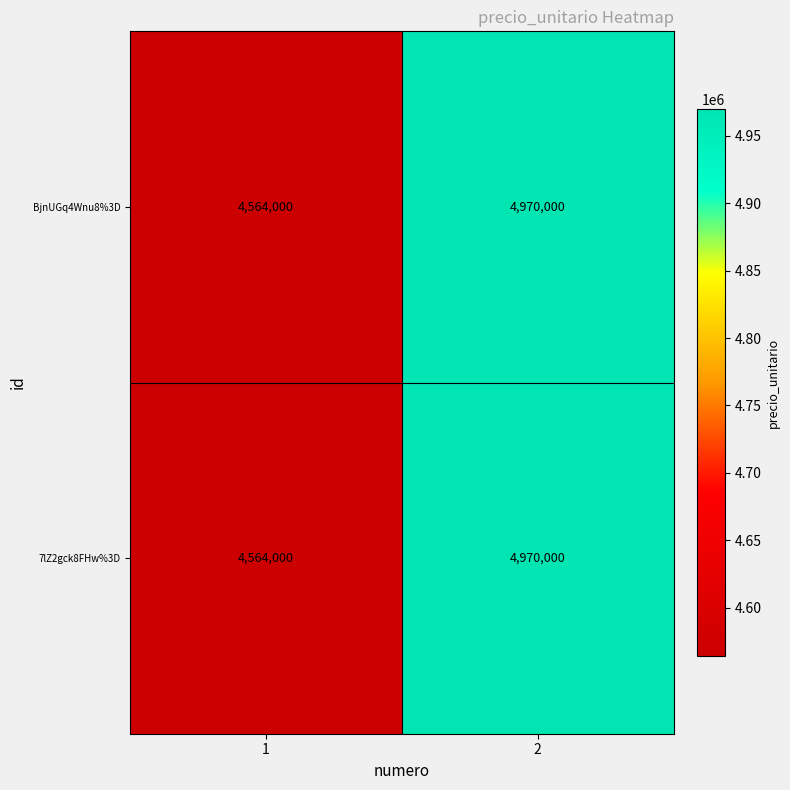

What value does the BjnUGq4Wnu8%3D series have at 2, to the nearest 10?

4970000